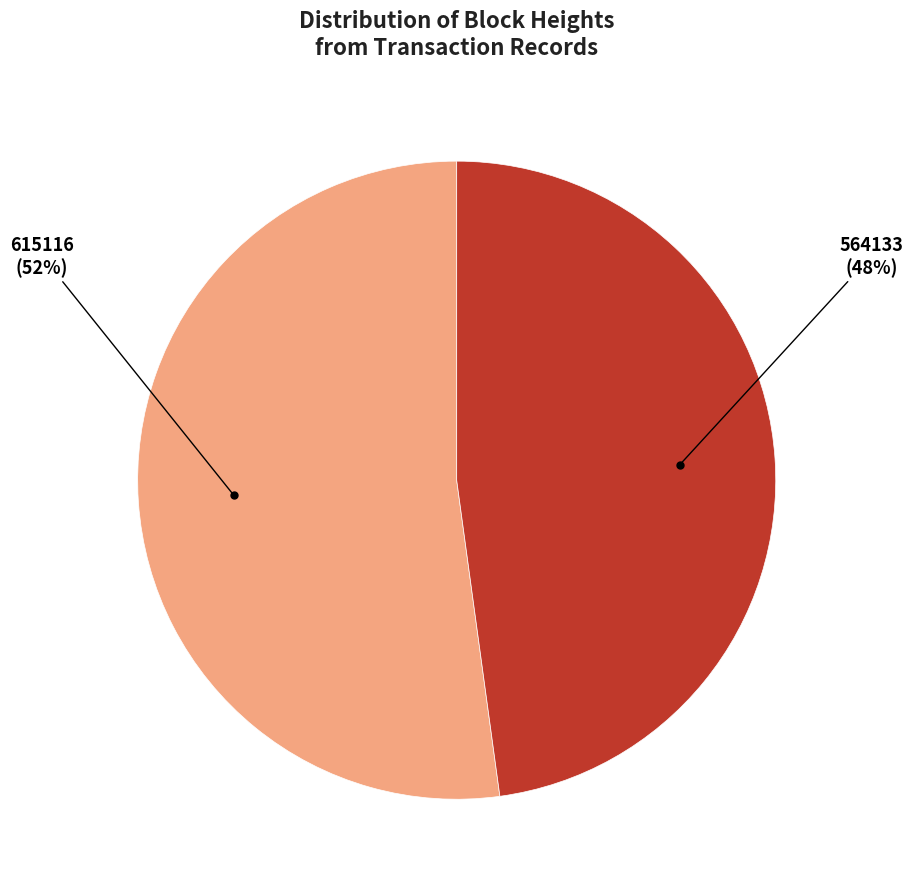

Is there a majority slice in this chart?

Yes